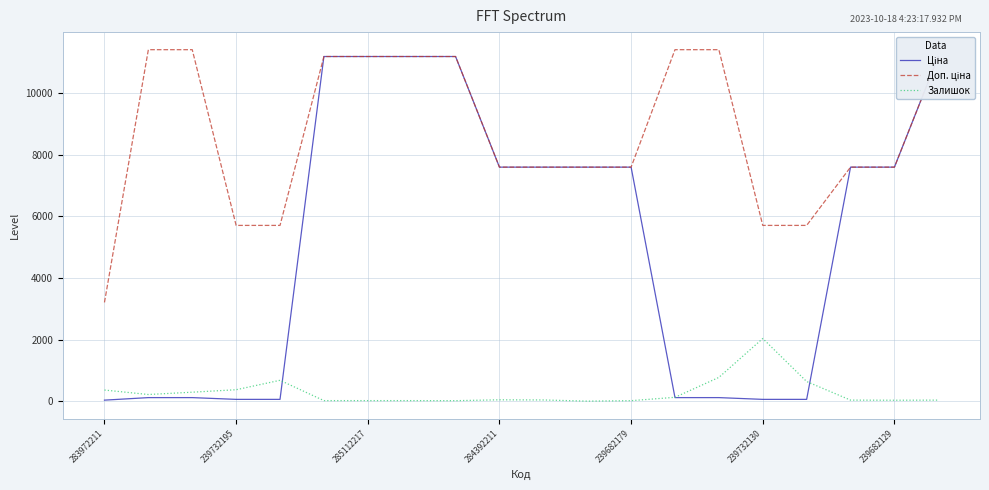

What value does the Залишок series have at 284392211?

43.0